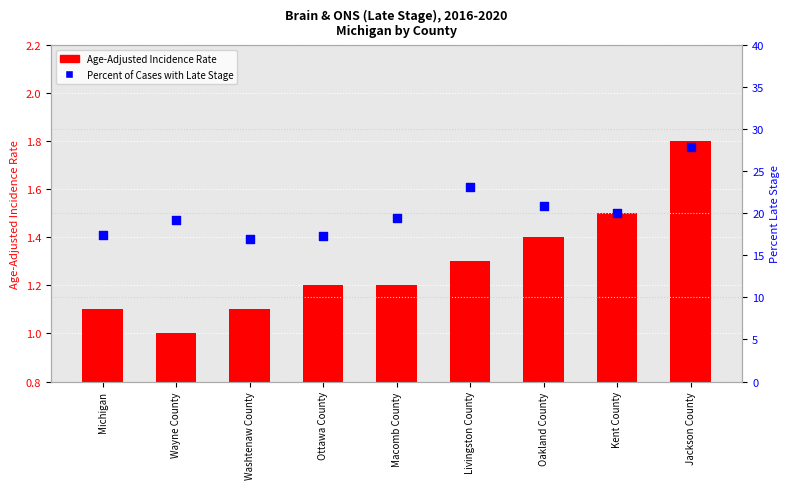

Which series contains the lowest Y value?

Age-Adjusted Incidence Rate